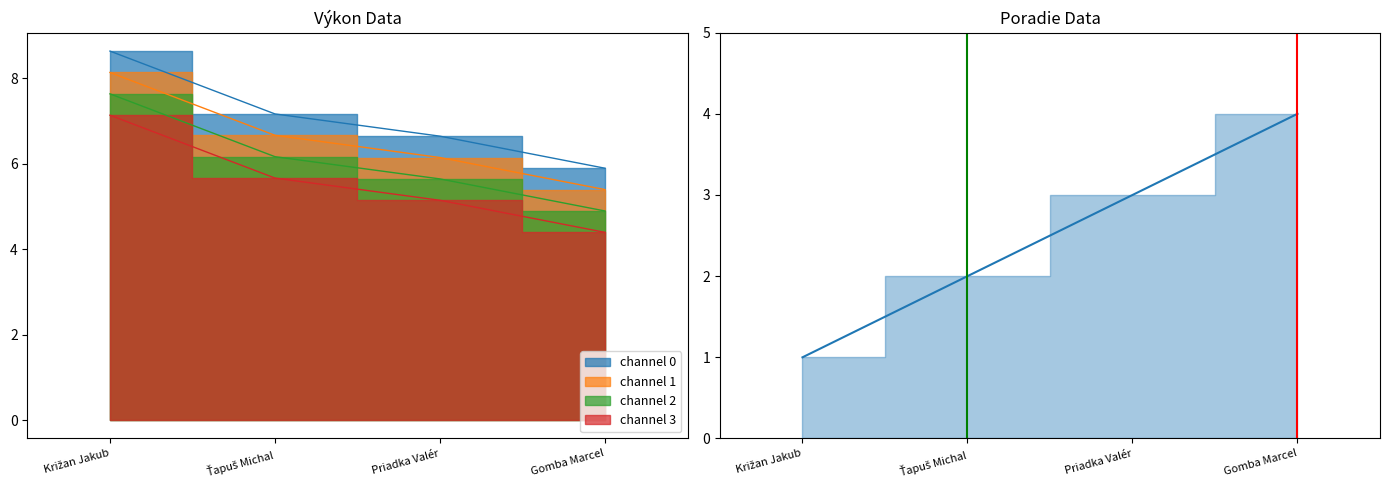

True or false: channel 2 has a value of 2 at Ťapuš Michal.

False